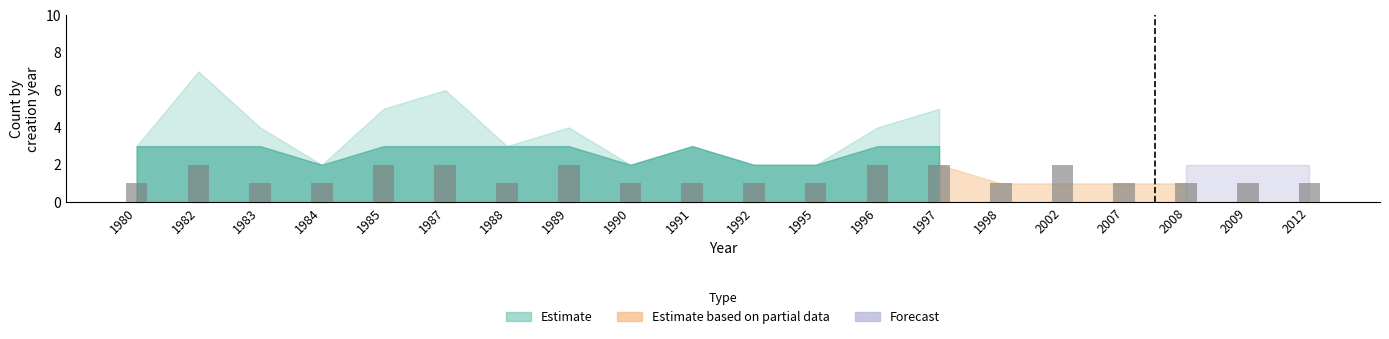

Are the bars horizontal?

No